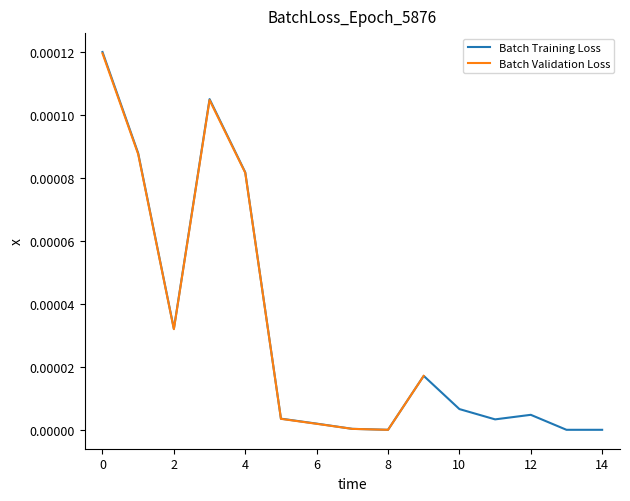

True or false: the data has more than 0 interior local peaks.

True